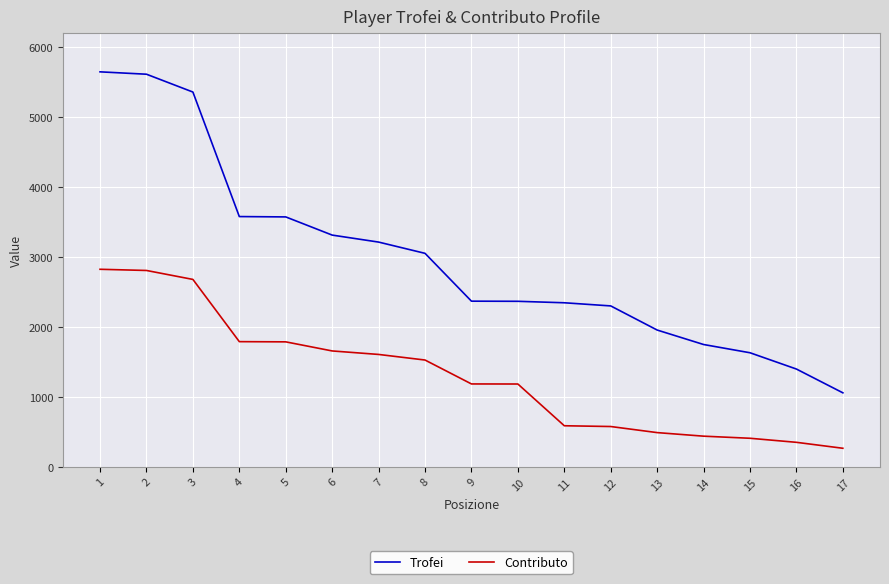

Which label corresponds to the smallest value in the chart?

17